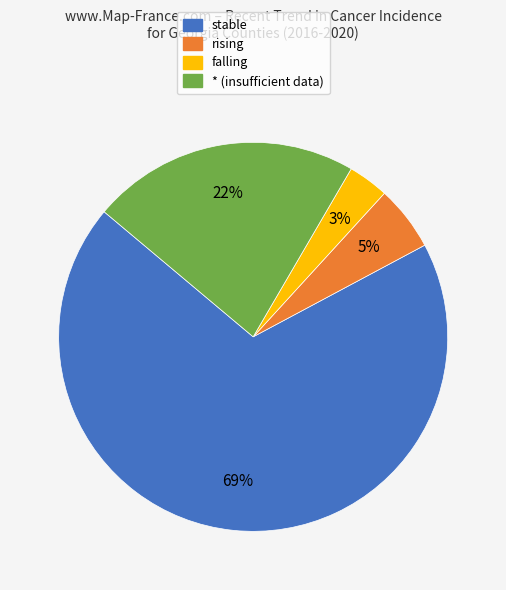

Is there any slice that represents more than half of the pie?

Yes